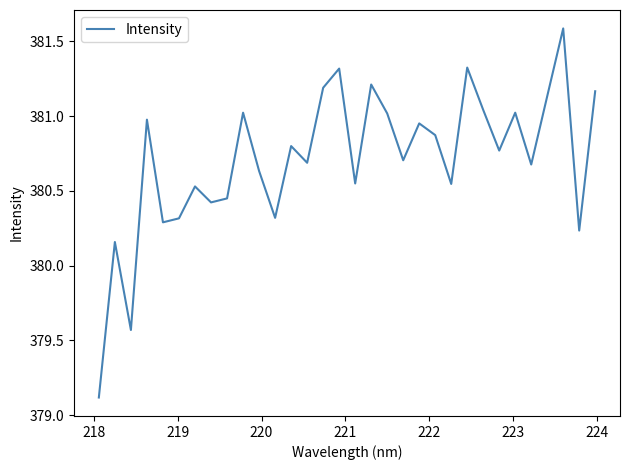

What is the greatest value displayed?

381.6